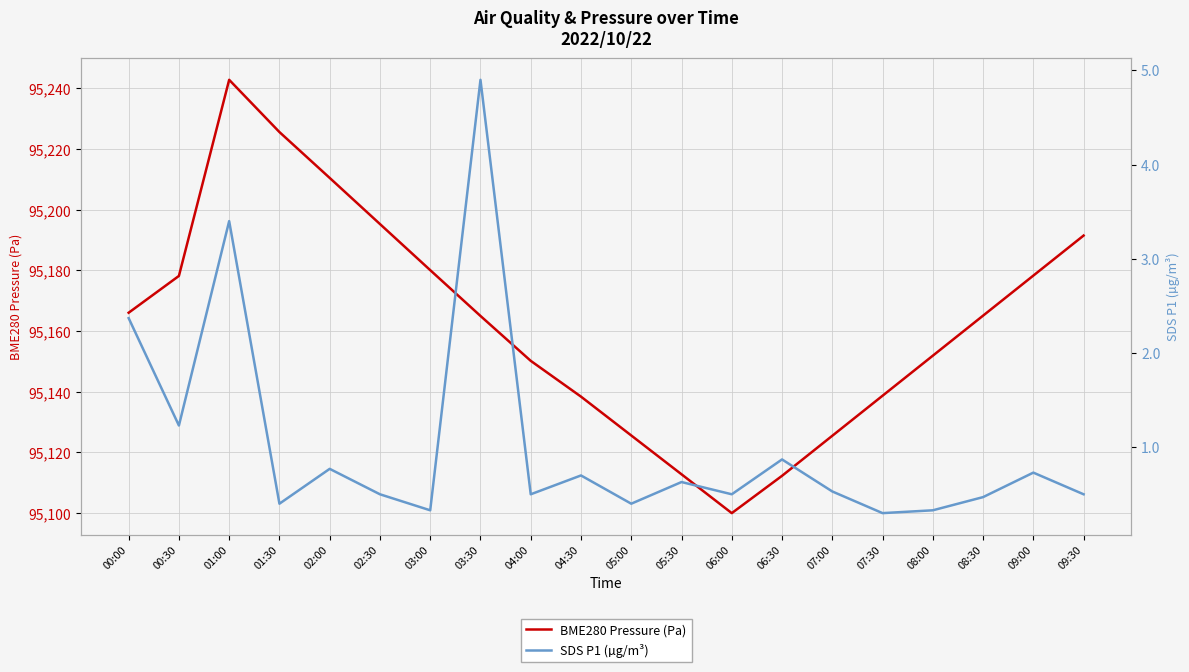

True or false: BME280 Pressure (Pa) and SDS P1 (µg/m³) intersect in this chart.

False